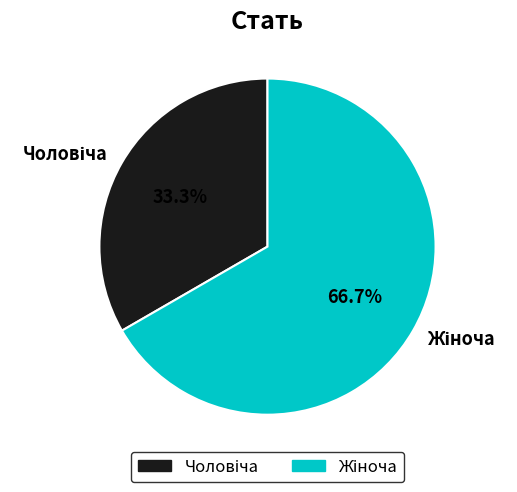

Is there any slice that represents more than half of the pie?

Yes